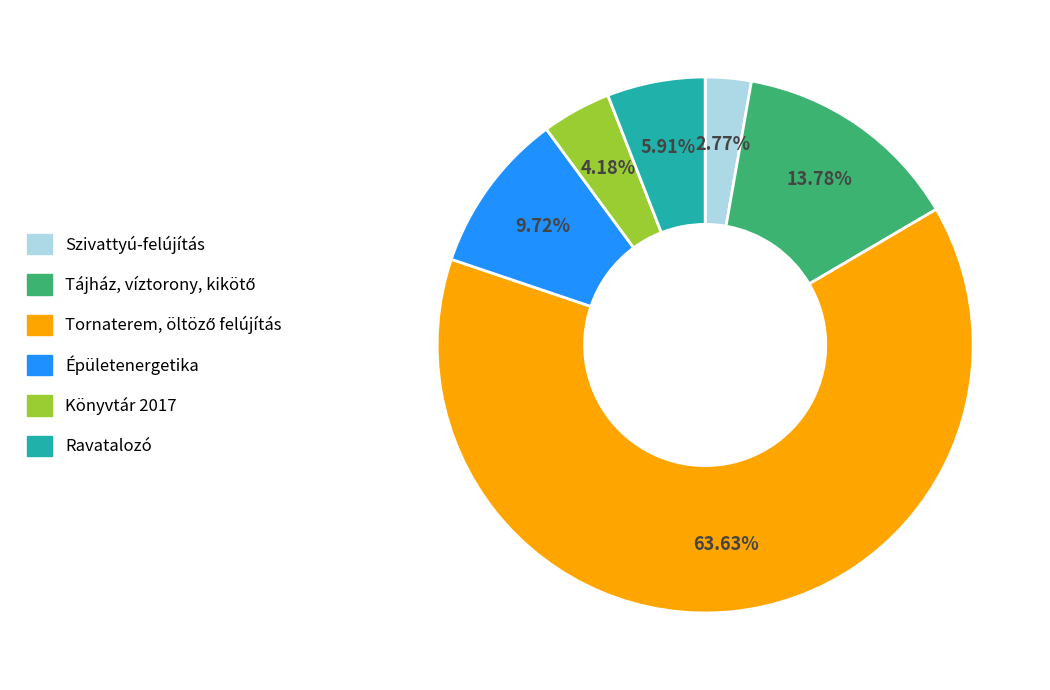

Which category has the smallest portion of the pie?

Szivattyú-felújítás